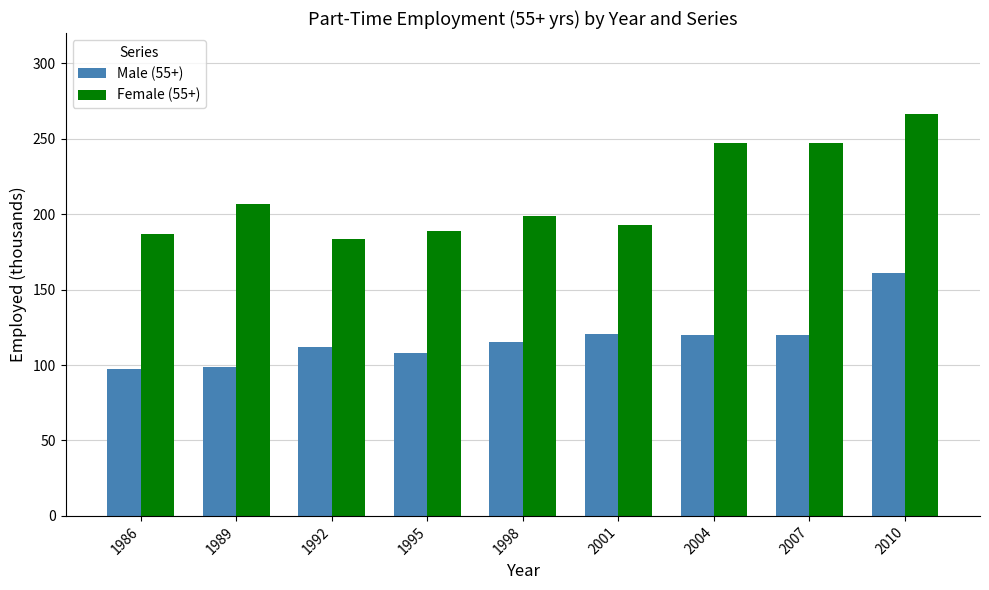

What is the value of the Female (55+) bar at the 8th from the left?

247.3